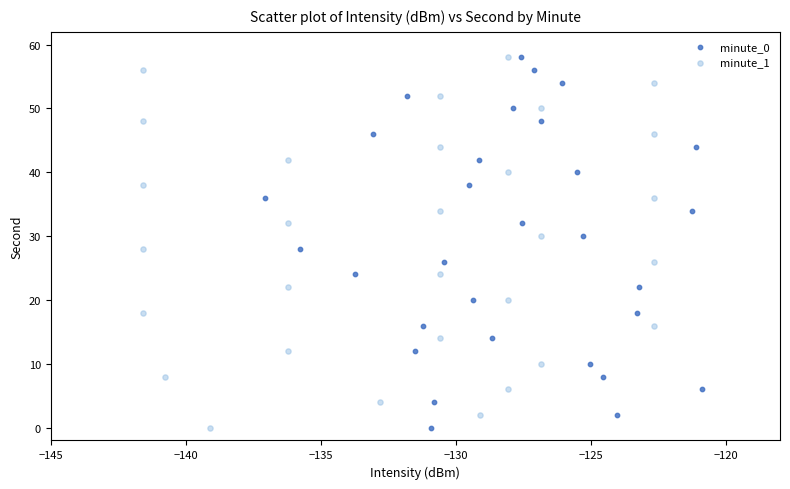

What are all the series names shown in the legend?

minute_0, minute_1